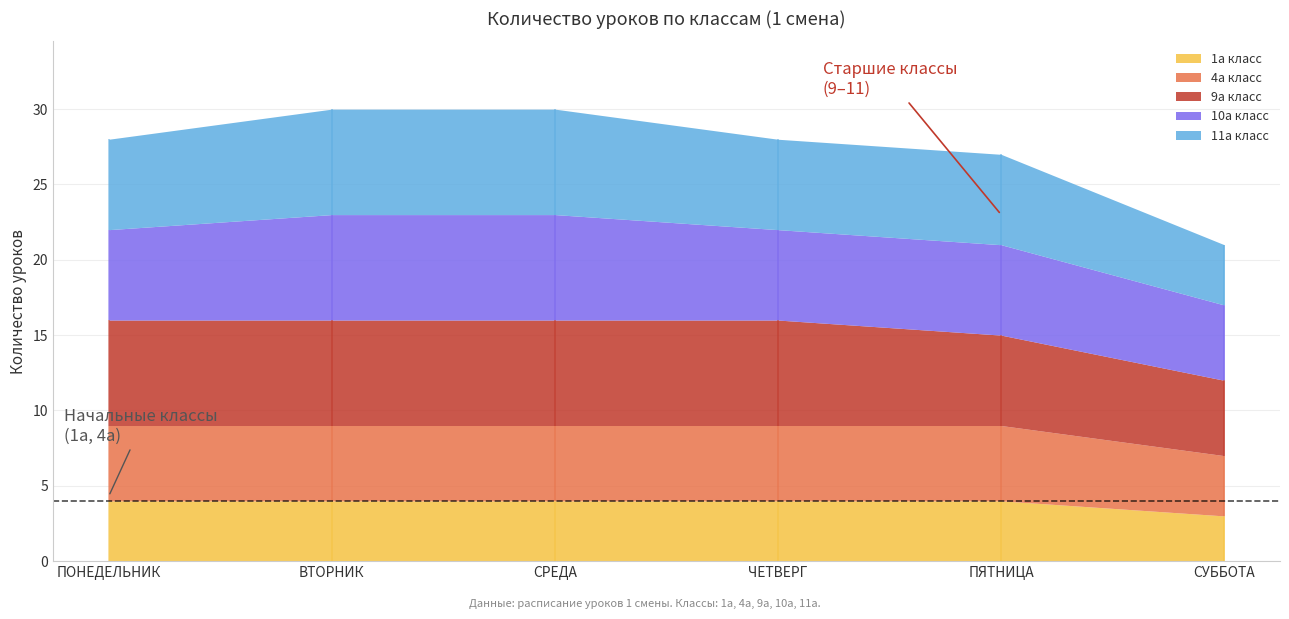

Reading left to right, extract all data points from this chart.

1а класс: ПОНЕДЕЛЬНИК=4	ВТОРНИК=4	СРЕДА=4	ЧЕТВЕРГ=4	ПЯТНИЦА=4	СУББОТА=3
4а класс: ПОНЕДЕЛЬНИК=5	ВТОРНИК=5	СРЕДА=5	ЧЕТВЕРГ=5	ПЯТНИЦА=5	СУББОТА=4
9а класс: ПОНЕДЕЛЬНИК=7	ВТОРНИК=7	СРЕДА=7	ЧЕТВЕРГ=7	ПЯТНИЦА=6	СУББОТА=5
10а класс: ПОНЕДЕЛЬНИК=6	ВТОРНИК=7	СРЕДА=7	ЧЕТВЕРГ=6	ПЯТНИЦА=6	СУББОТА=5
11а класс: ПОНЕДЕЛЬНИК=6	ВТОРНИК=7	СРЕДА=7	ЧЕТВЕРГ=6	ПЯТНИЦА=6	СУББОТА=4